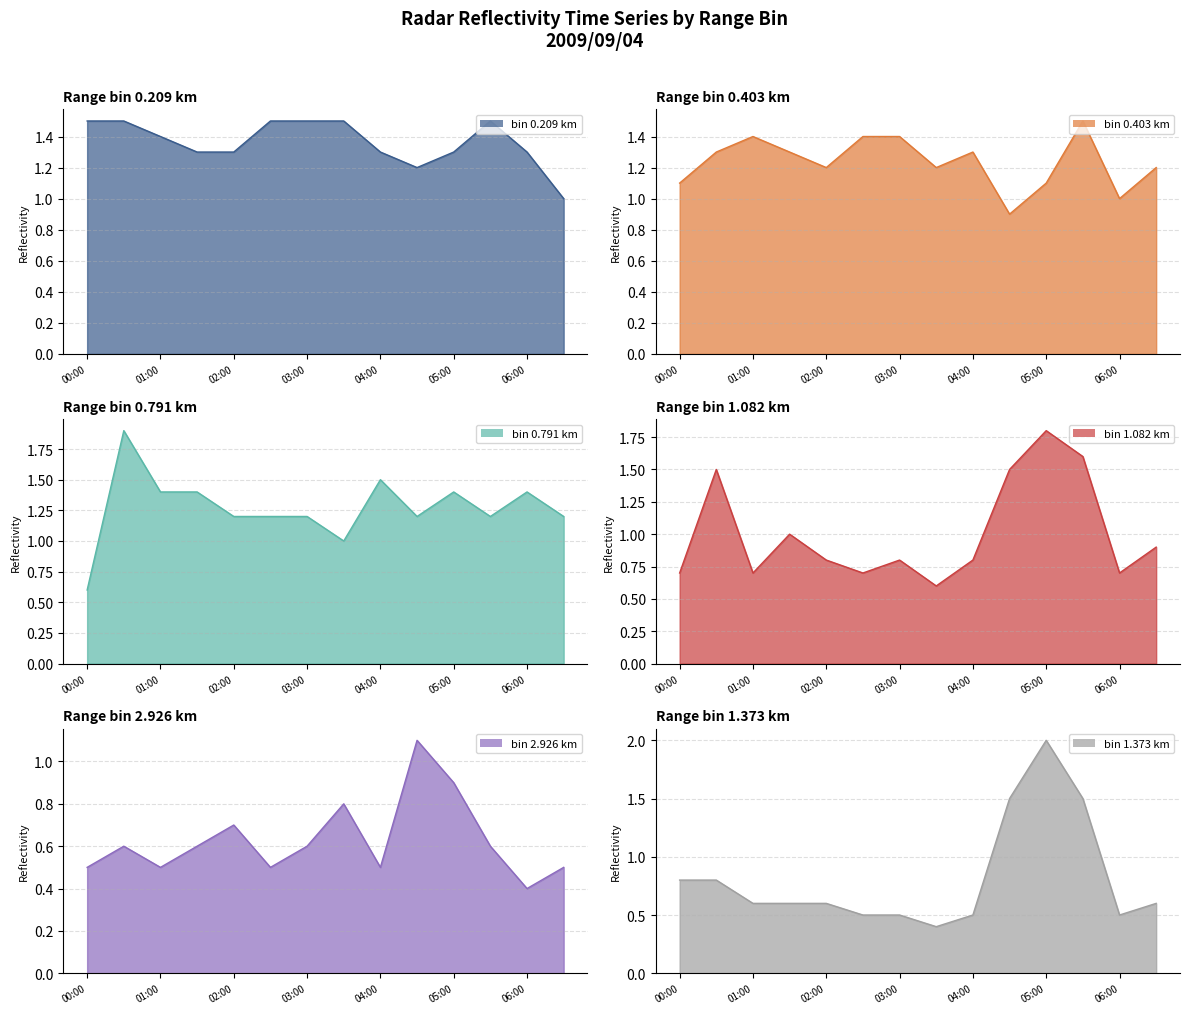

Which category has the lowest value across all series?

06:00